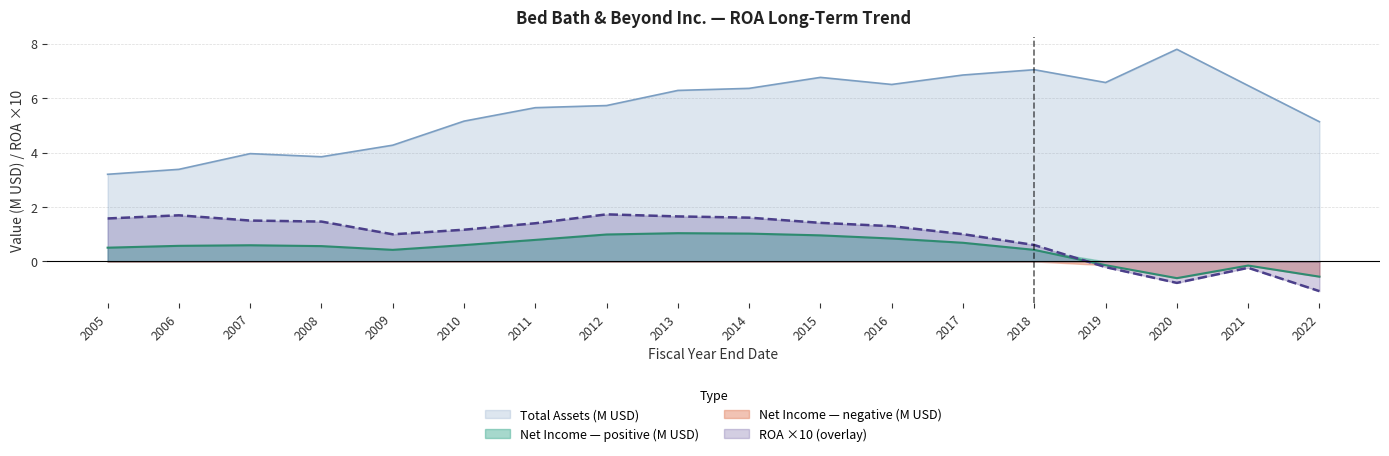

How many positive values does the Net Income (M) series have?

14